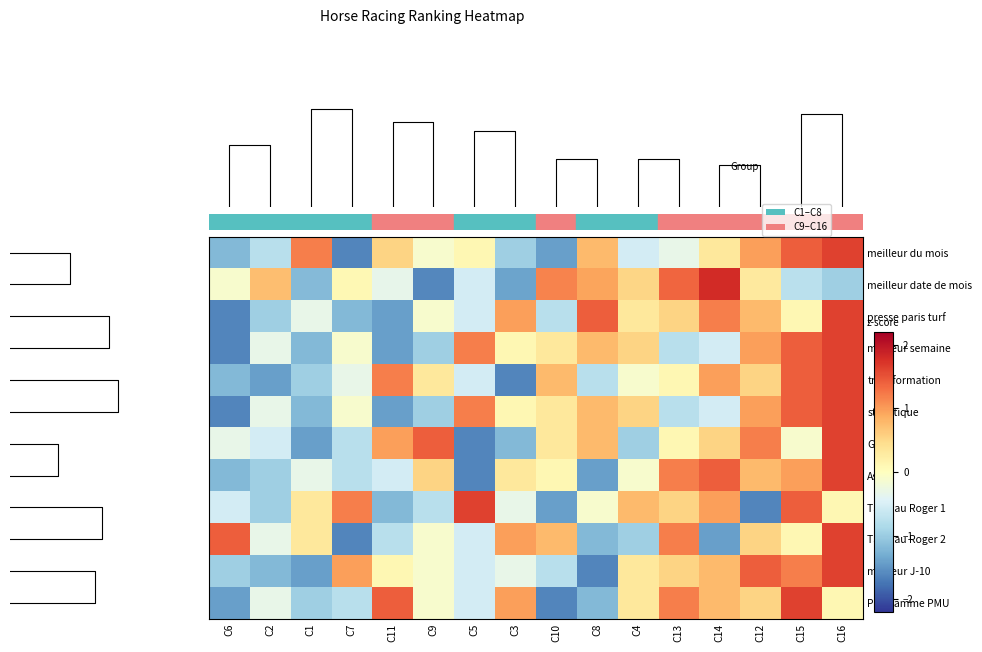

How many data points in Programme PMU are less than 0?

8